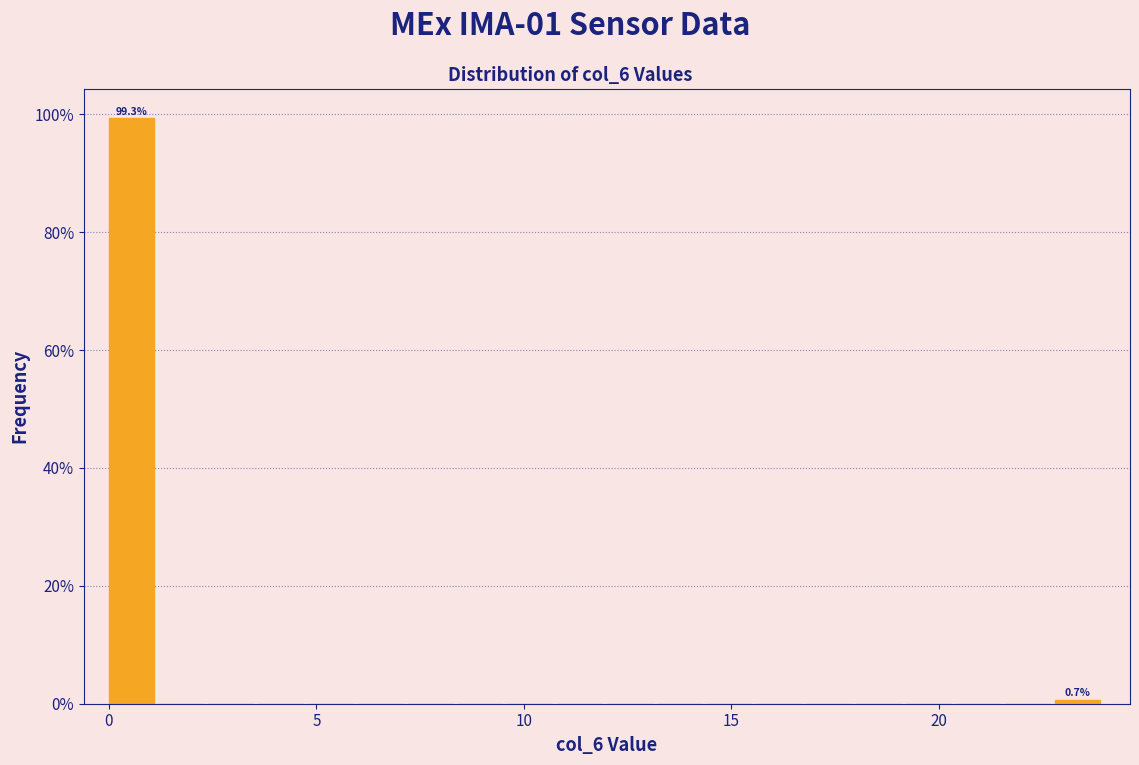

Around what value on the x-axis is the tallest bar? Give the approximate position of its centre, as read against the axis.

0.5